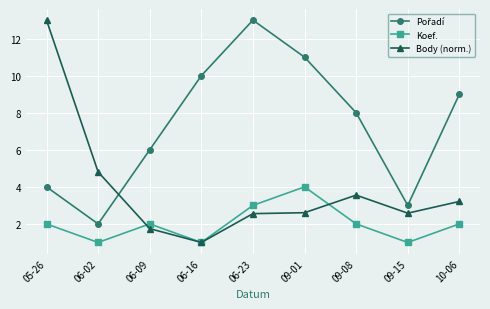

At how many categories does at least one series exceed 5?

7